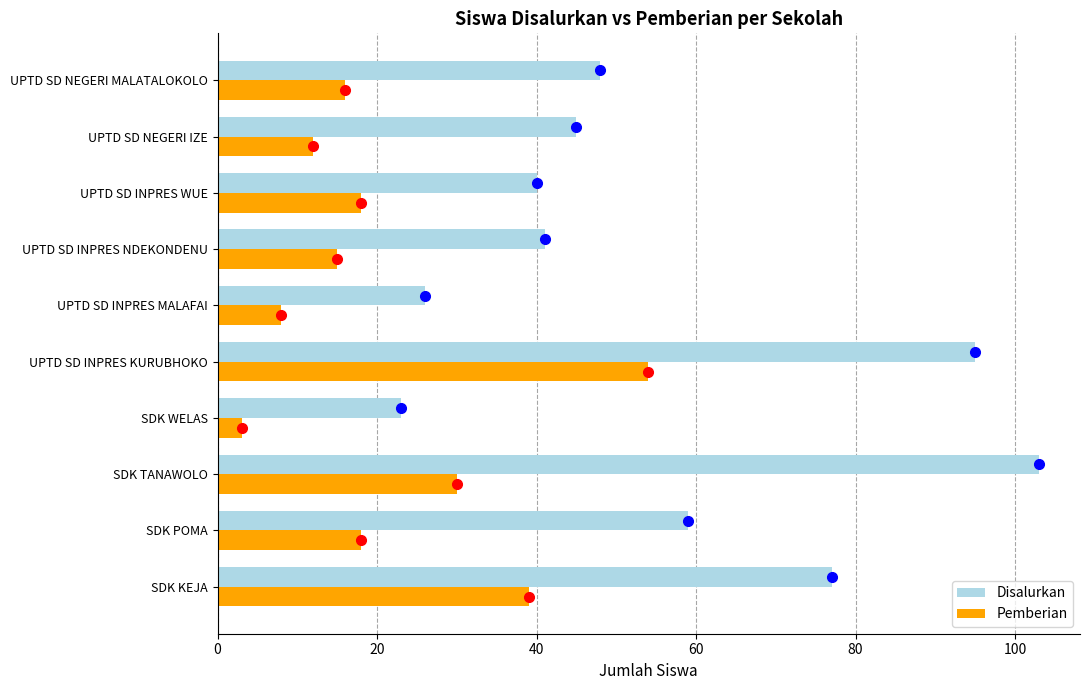

At which label is Disalurkan closest to 63?

SDK POMA